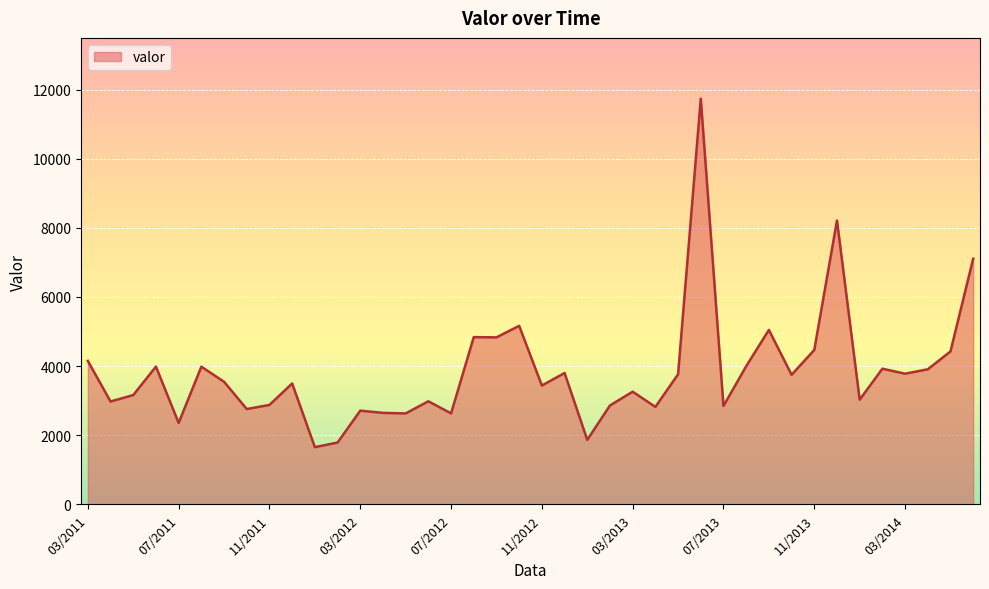

What is the smallest value displayed?

1656